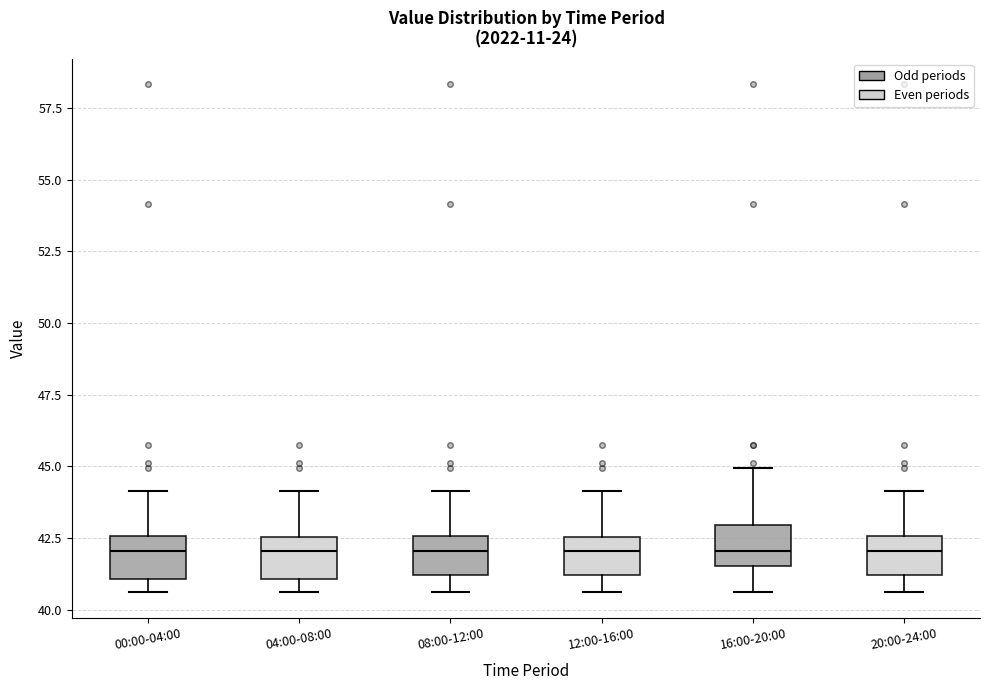

Where is the upper edge of the box for 00:00-04:00 on the y-axis? The values are not printed on the chart, so give them approximately, as read against the axis.

42.5